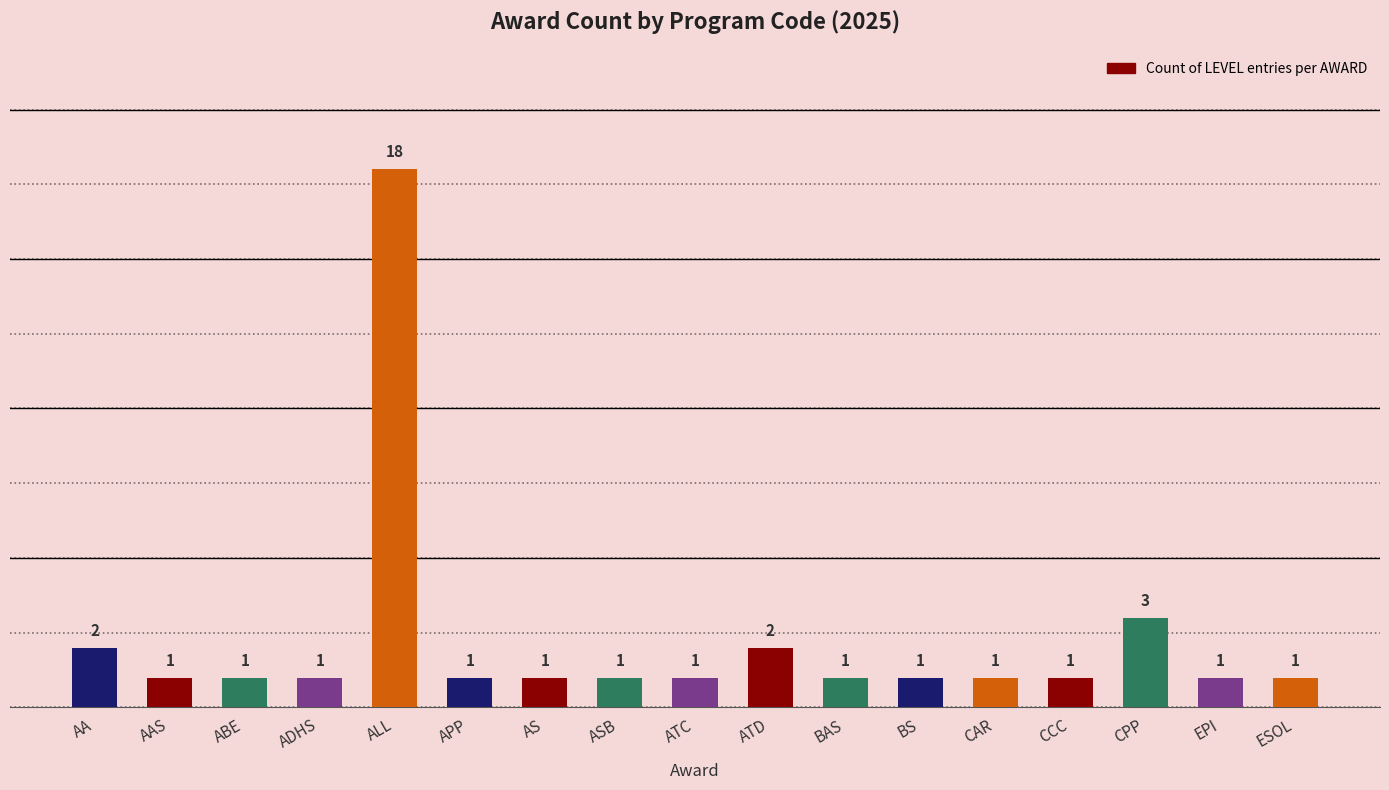

What is the difference between the second highest and second lowest values?

2